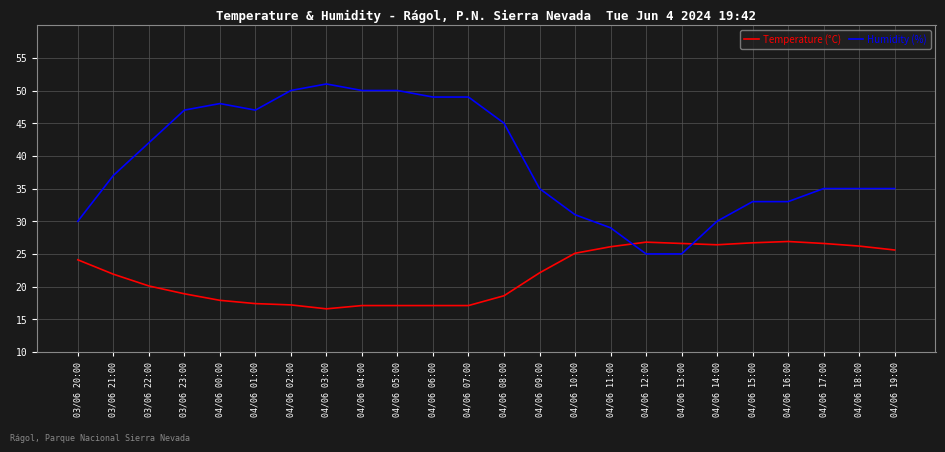

What is the sum of the Humidity (%) values at 04/06 09:00 and 04/06 02:00?

85.0